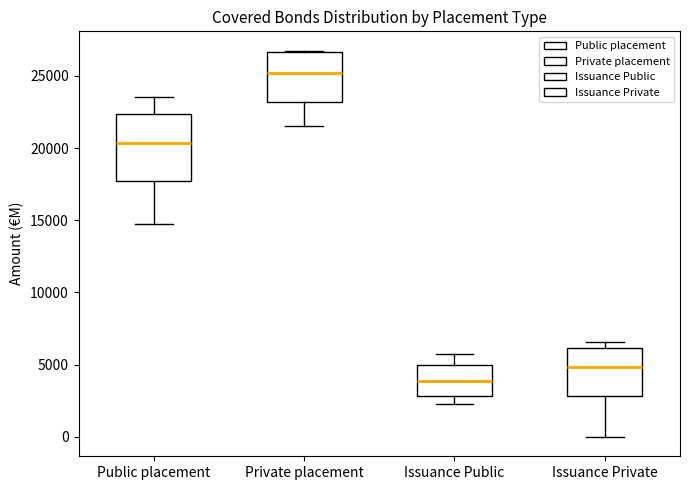

Where does the upper whisker of the box for Public placement end on the y-axis? The values are not printed on the chart, so give them approximately, as read against the axis.

23500